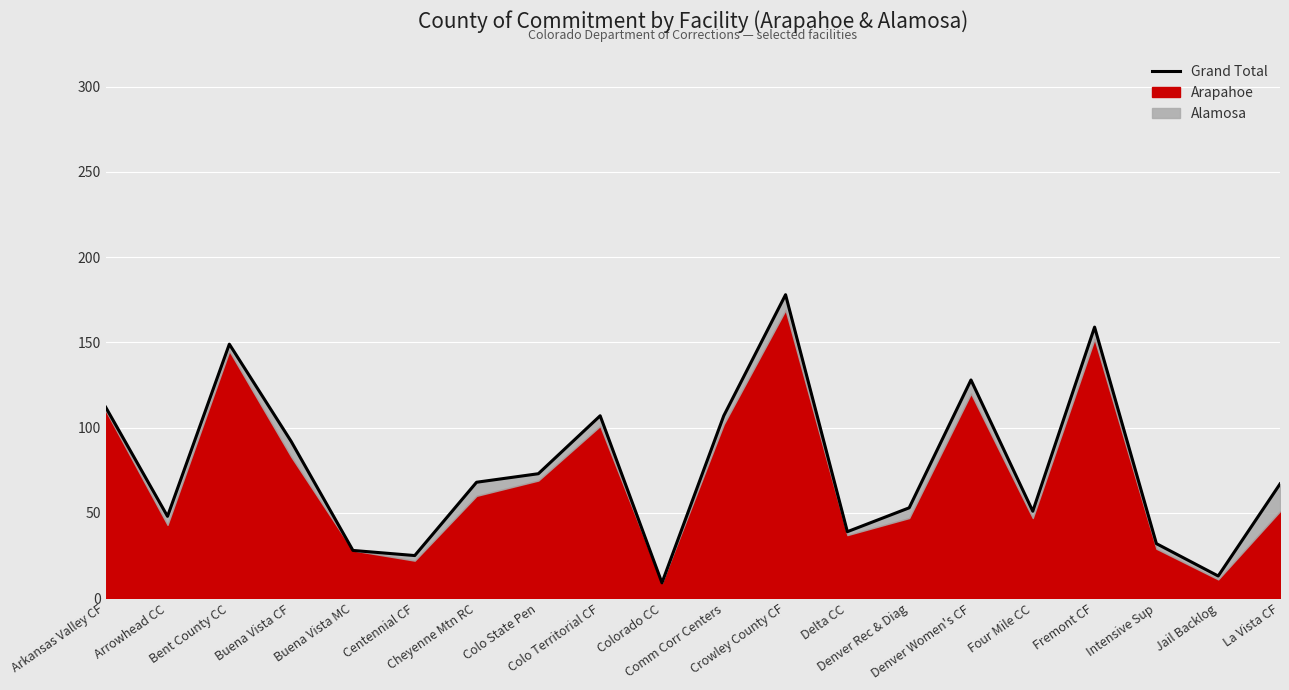

What position from the left is Intensive Sup?

18